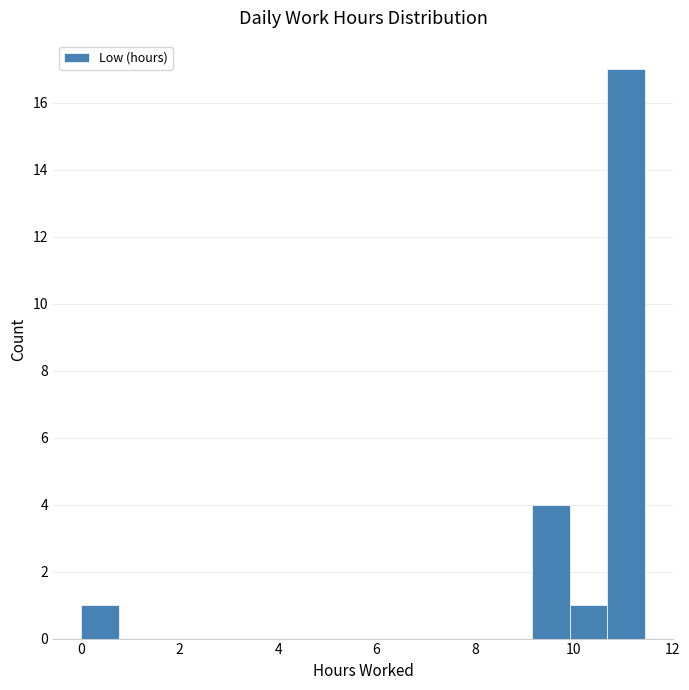

Around what value on the x-axis is the tallest bar? Give the approximate position of its centre, as read against the axis.

11.0